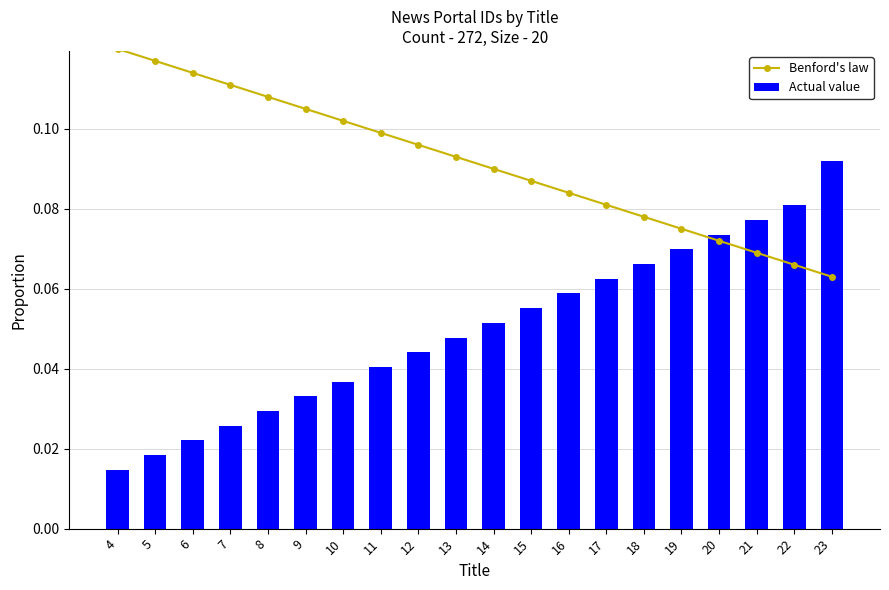

Which has a higher value, 9 or 5?

5